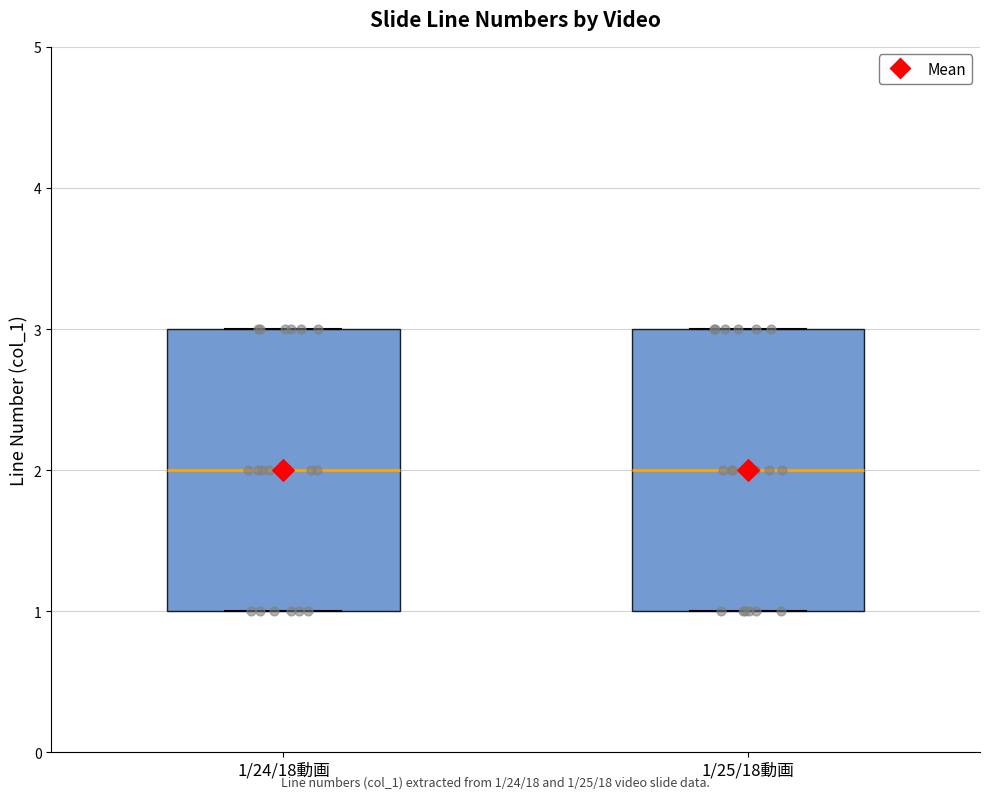

Where is the upper edge of the box for 1/24/18動画 on the y-axis? The values are not printed on the chart, so give them approximately, as read against the axis.

3